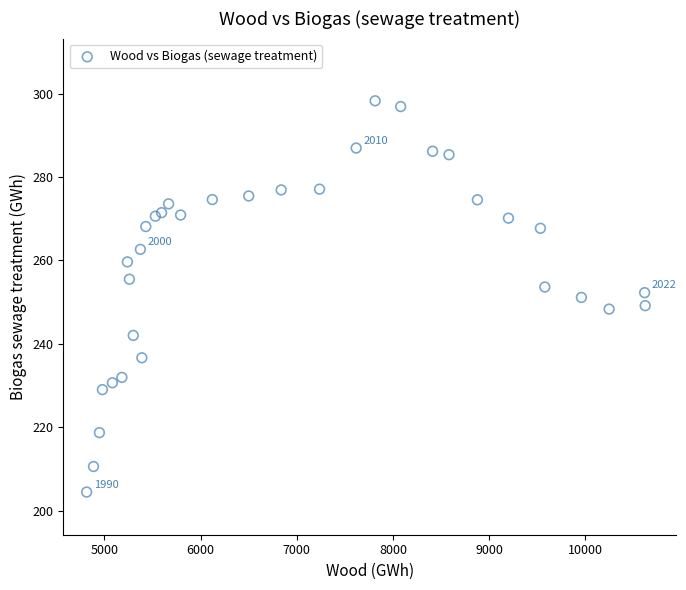

What is the range of X values (max minus min)?

5808.1